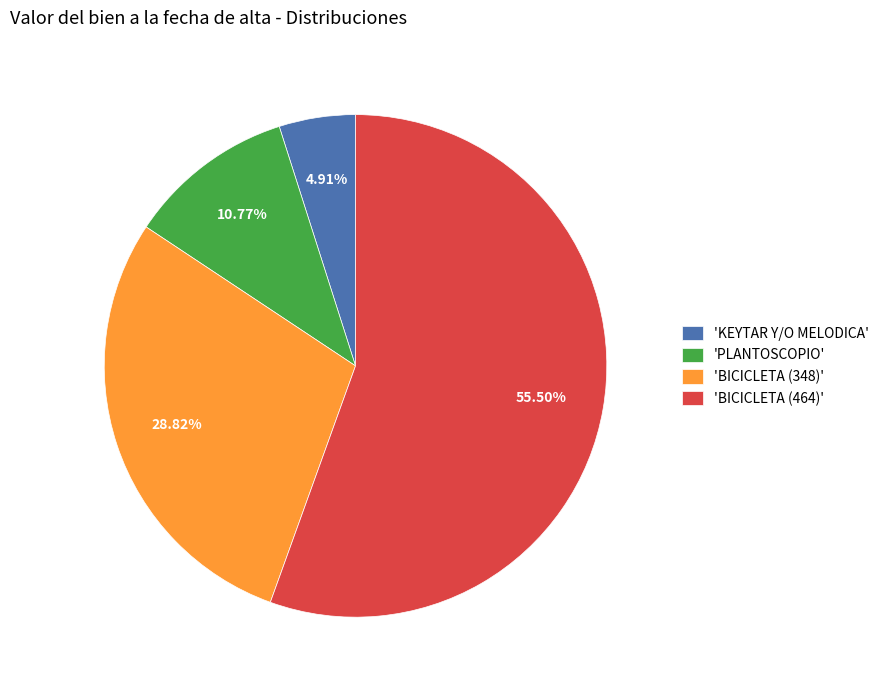

How many slices are in this pie chart?

4